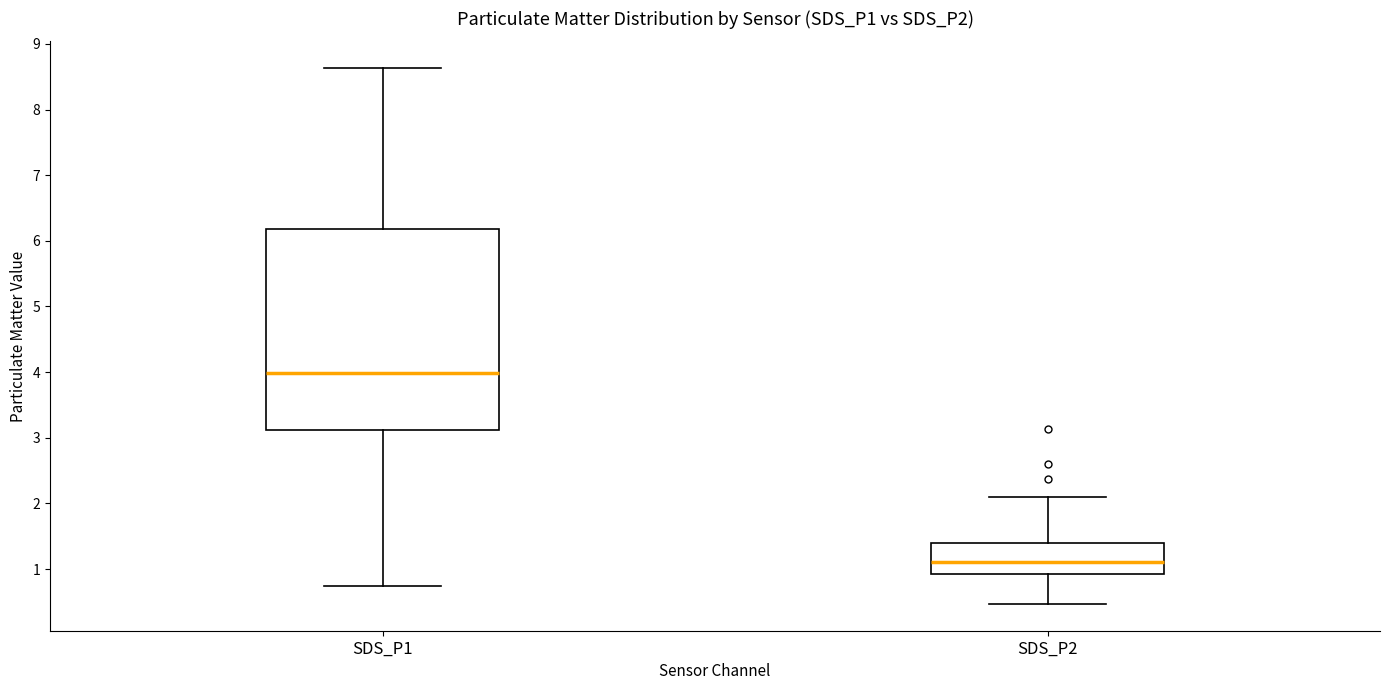

Comparing the boxes themselves (not the whiskers), which one is the tallest?

SDS_P1